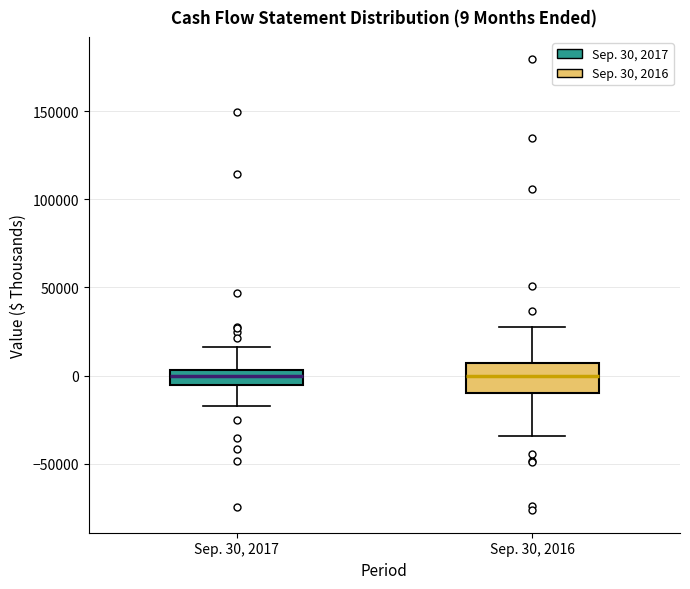

Which box is the tallest, from its lower edge to its upper edge?

Sep. 30, 2016